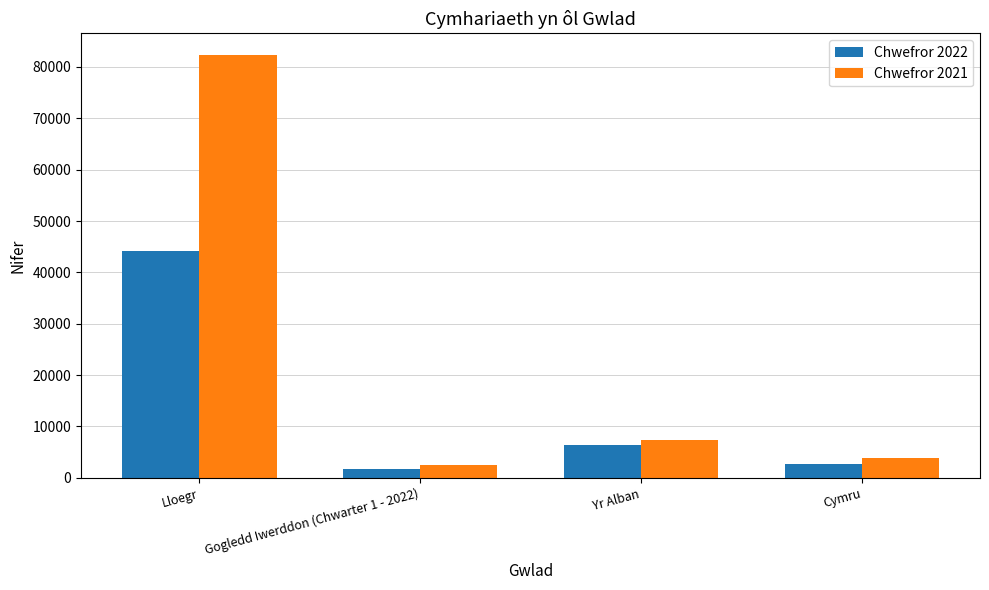

The value of Chwefror 2022 at Lloegr is 75680. True or false?

False